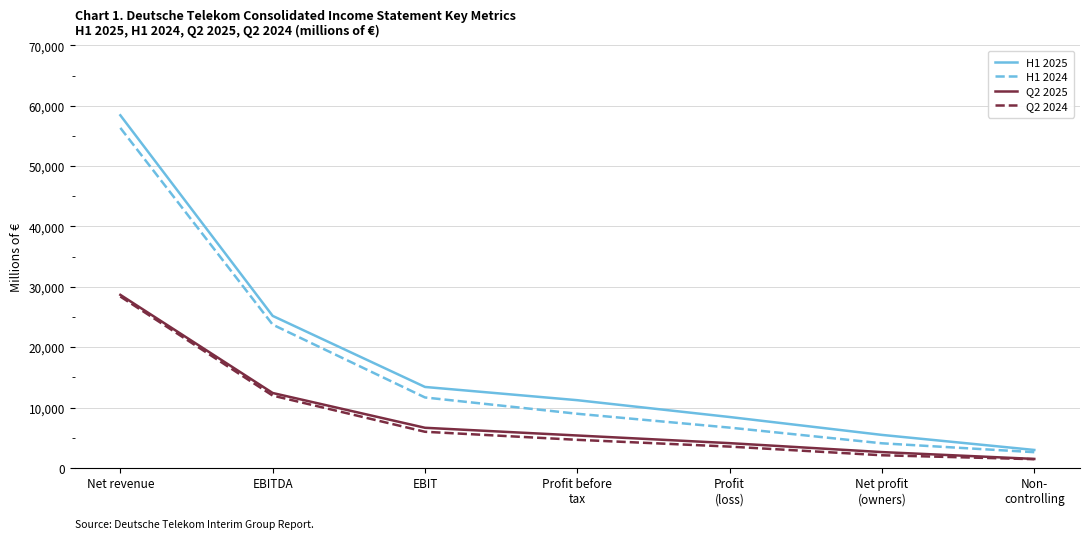

True or false: H1 2024 and Q2 2025 cross at least once.

False